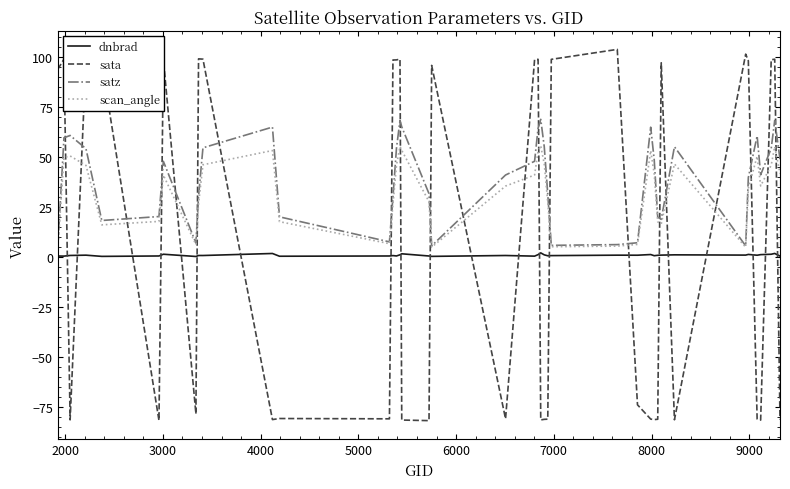

What is the difference between the maximum and minimum values in the dnbrad series?

1.8